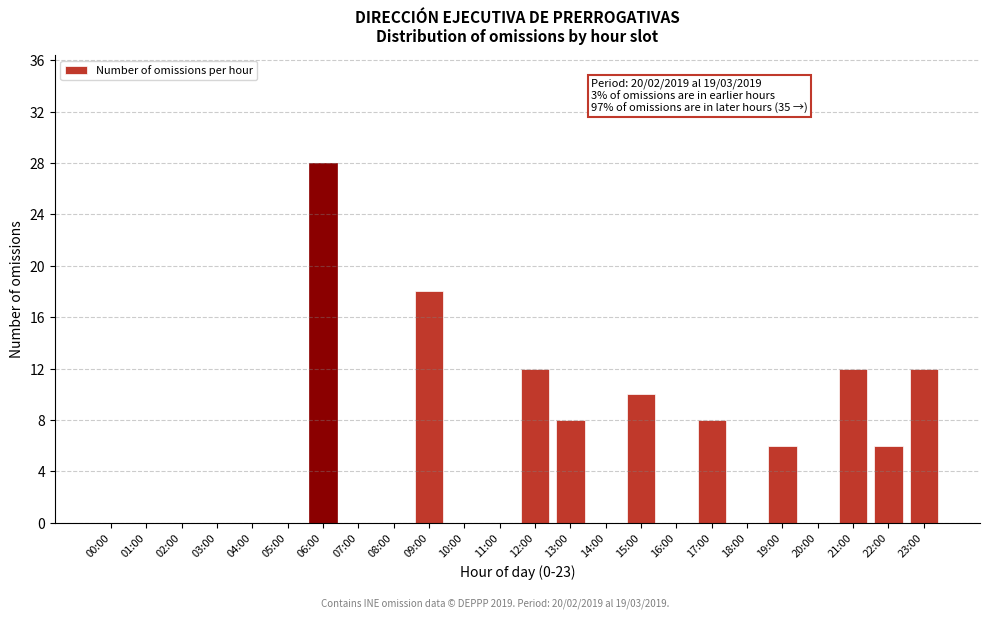

Reading left to right, extract all data points from this chart.

00:00=0	01:00=0	02:00=0	03:00=0	04:00=0	05:00=0	06:00=28	07:00=0	08:00=0	09:00=18	10:00=0	11:00=0	12:00=12	13:00=8	14:00=0	15:00=10	16:00=0	17:00=8	18:00=0	19:00=6	20:00=0	21:00=12	22:00=6	23:00=12